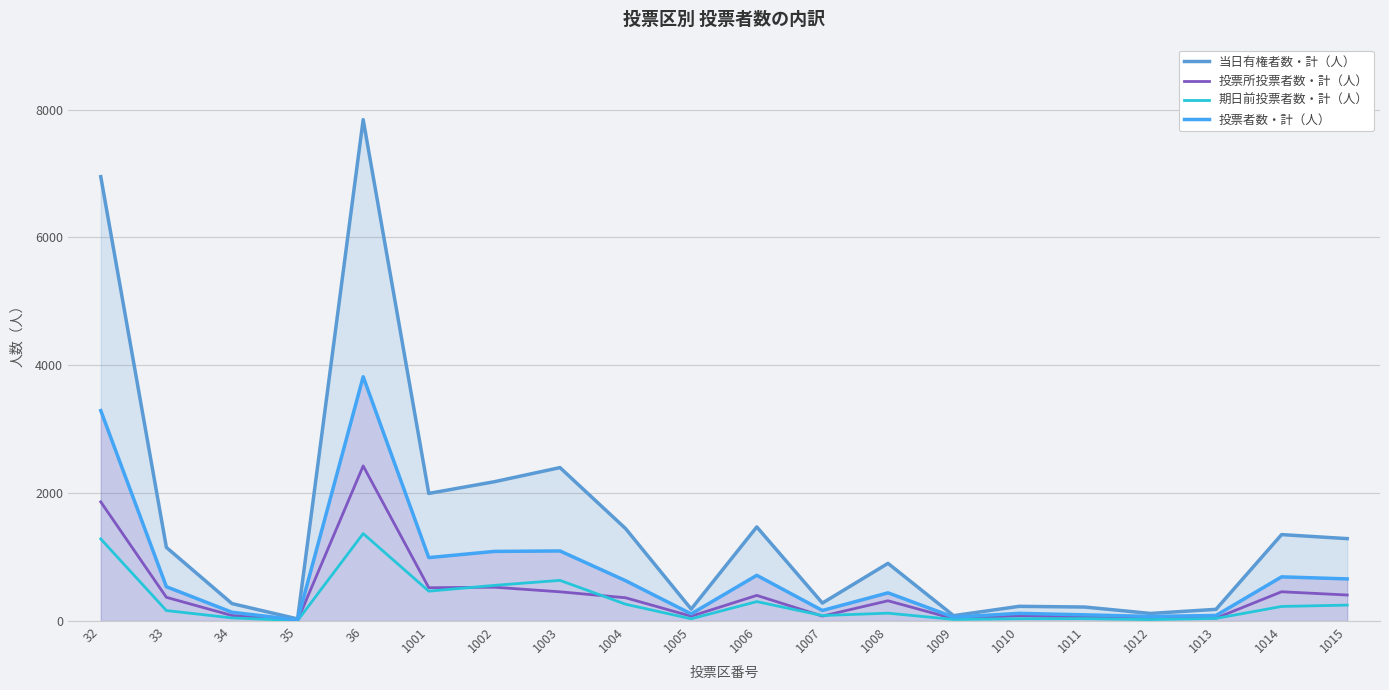

True or false: 当日有権者数・計（人） has a value of 1446 at 1004.

True